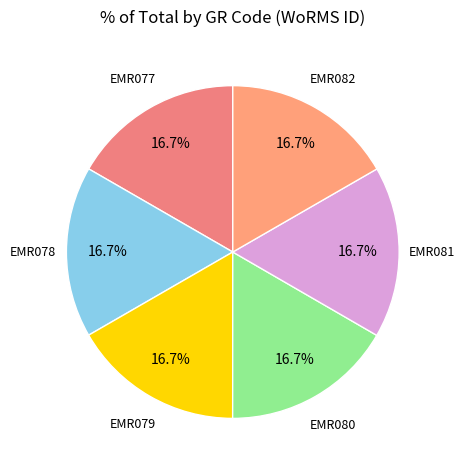

Is there a majority slice in this chart?

No